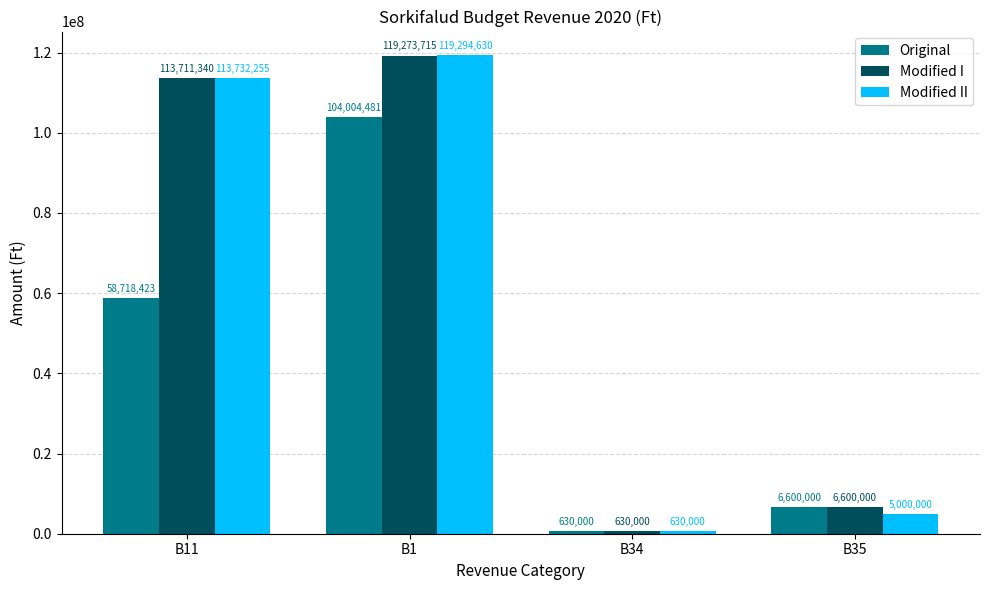

What is the total value across all series at B34?

1890000